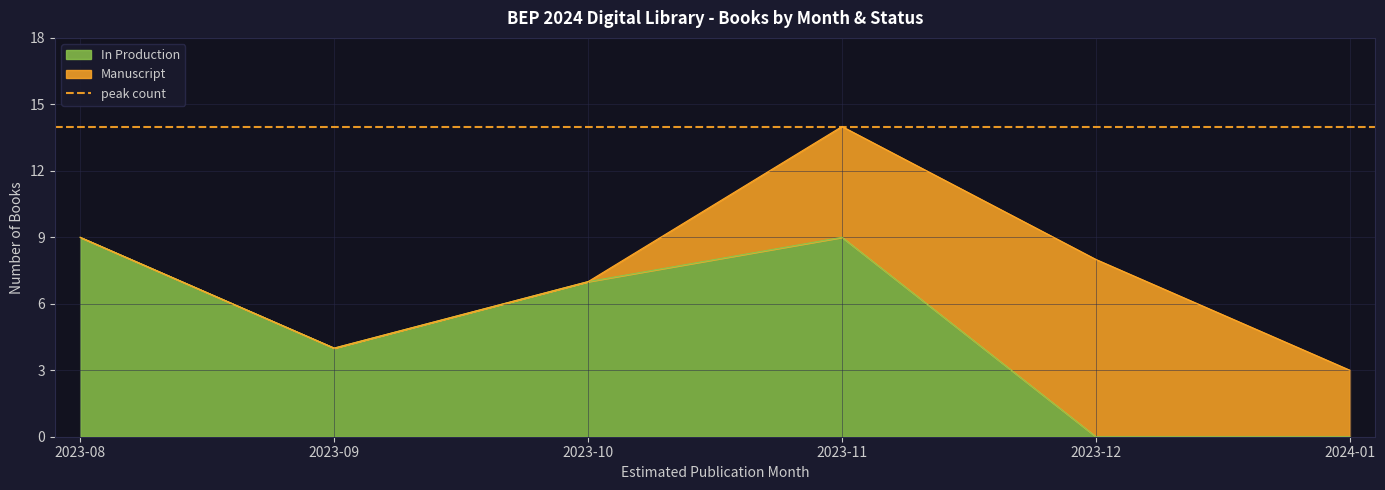

Reading right to left, what are all the values shown in this chart?

2024-01=0	2023-12=0	2023-11=9	2023-10=7	2023-09=4	2023-08=9